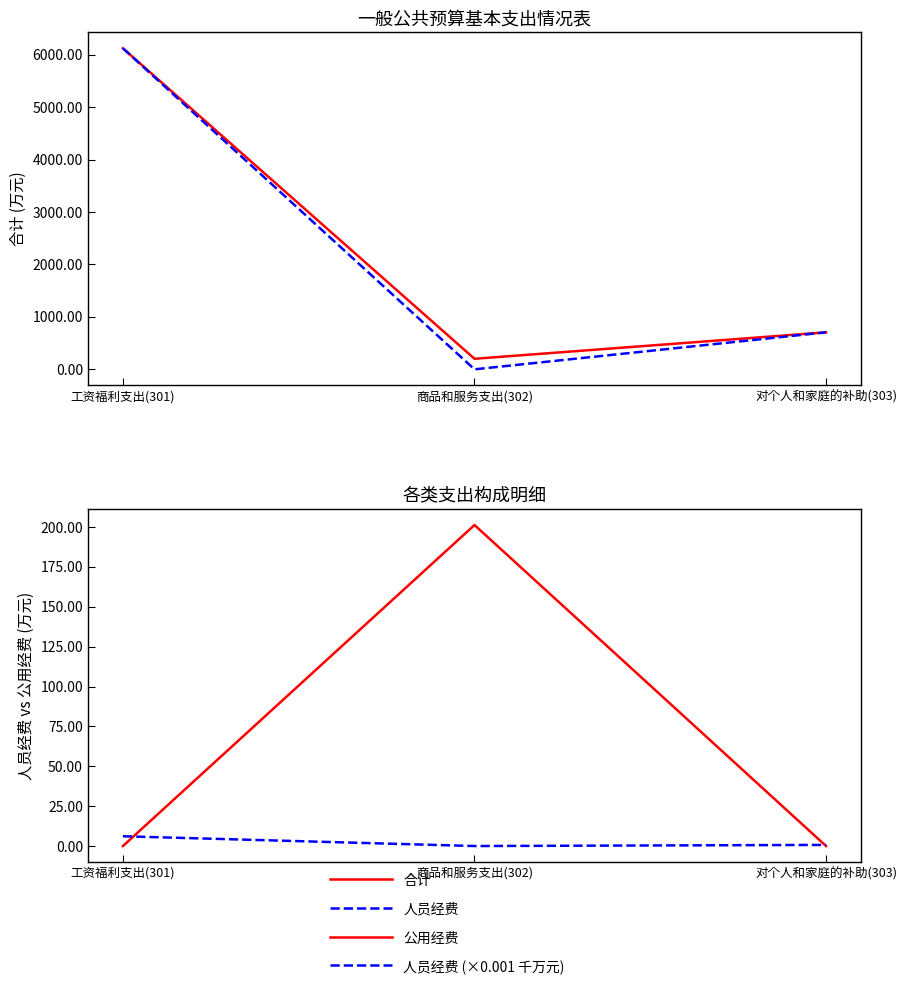

At which category is the sum across all series the highest?

工资福利支出(301)